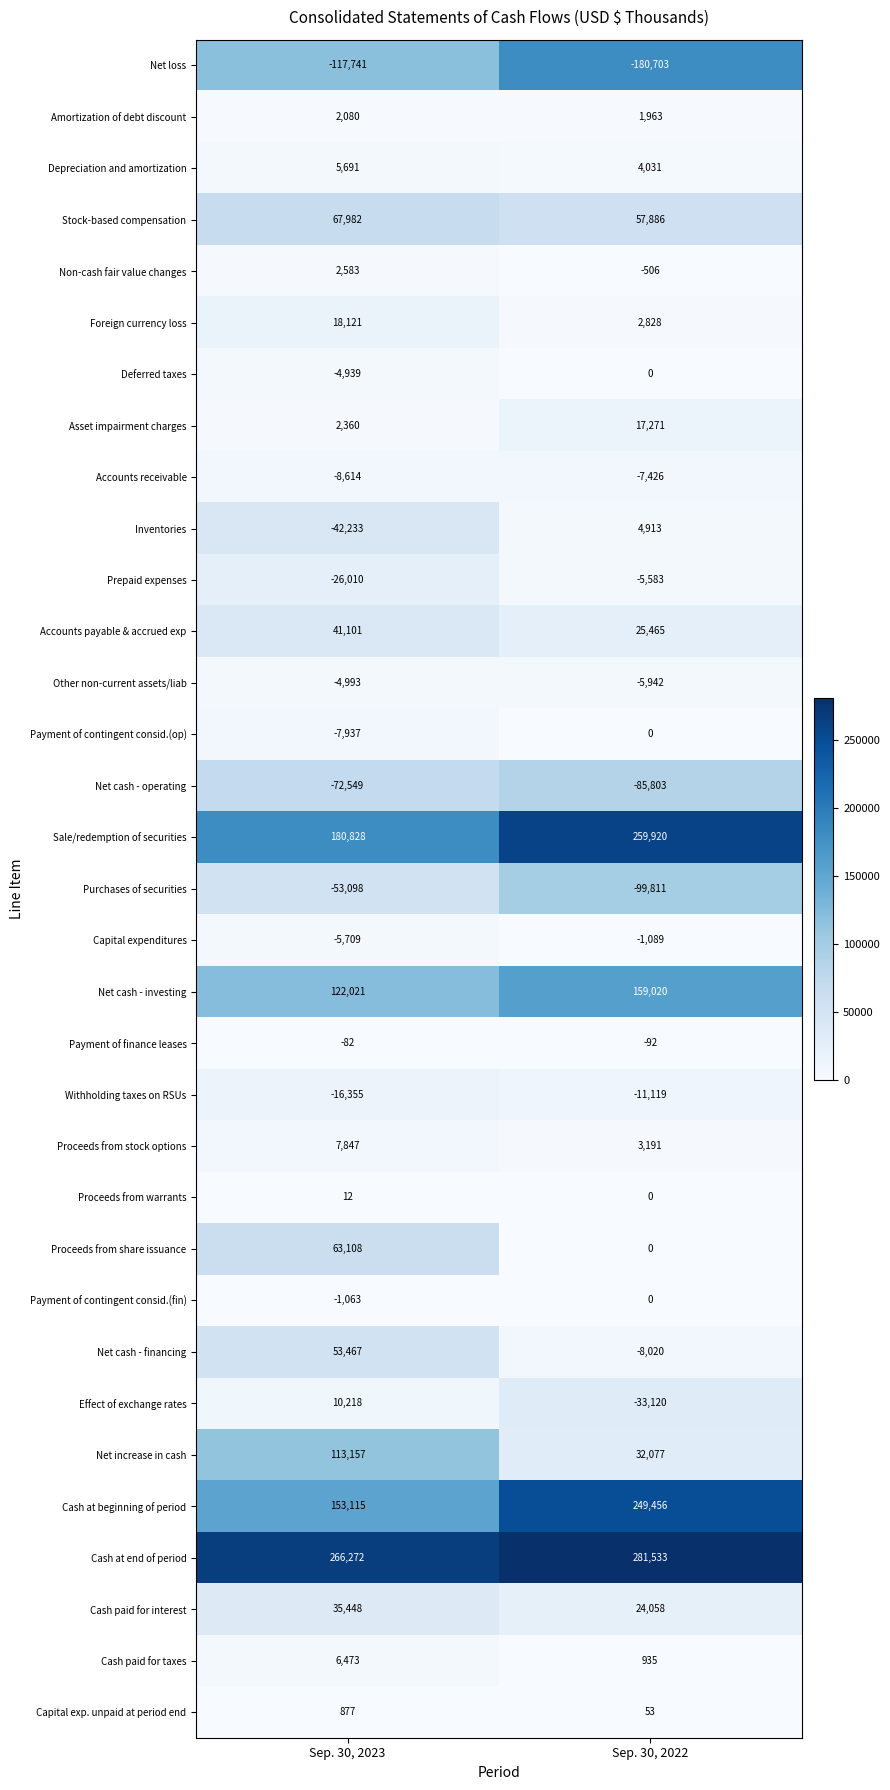

The value of Cash at beginning of period at Sep. 30, 2022 is 360903. True or false?

False